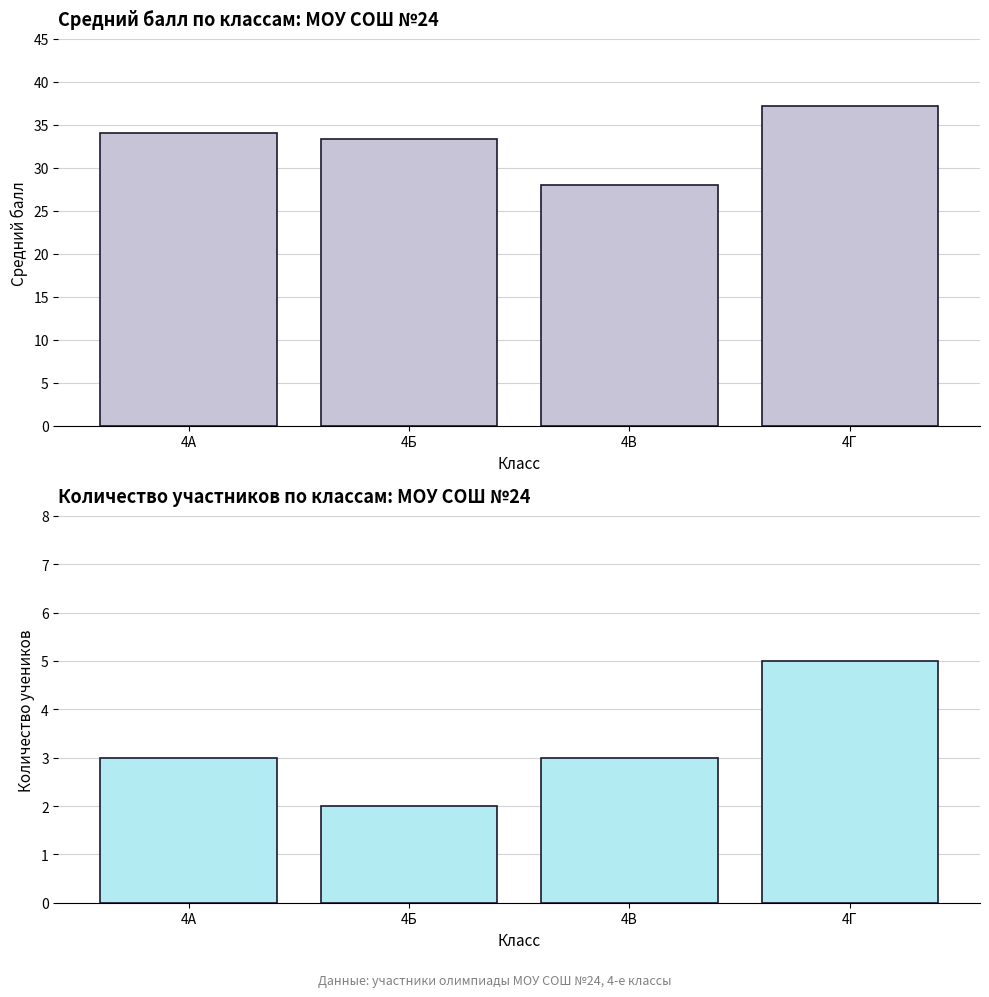

What is the value of the Количество учеников bar at the 3rd from the left?

3.0